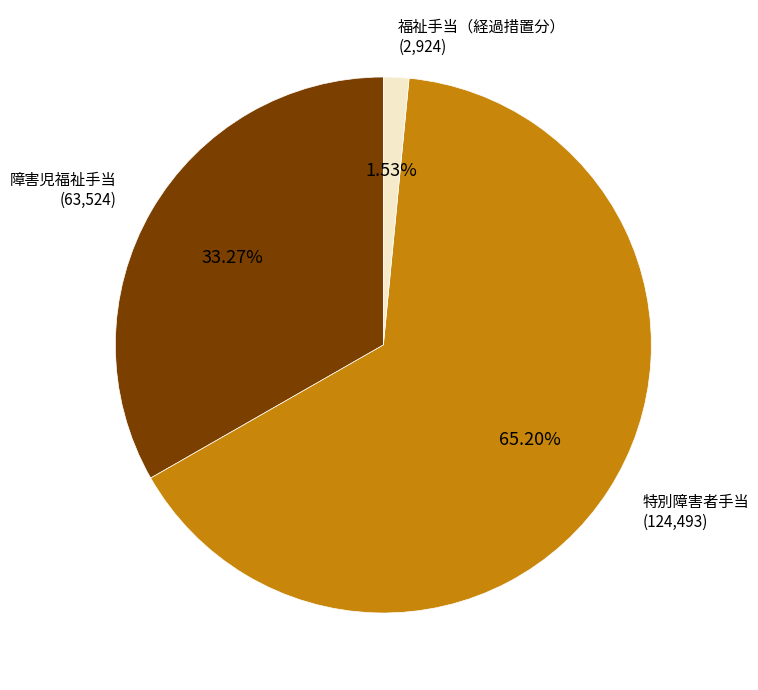

Is there any slice that represents more than half of the pie?

Yes